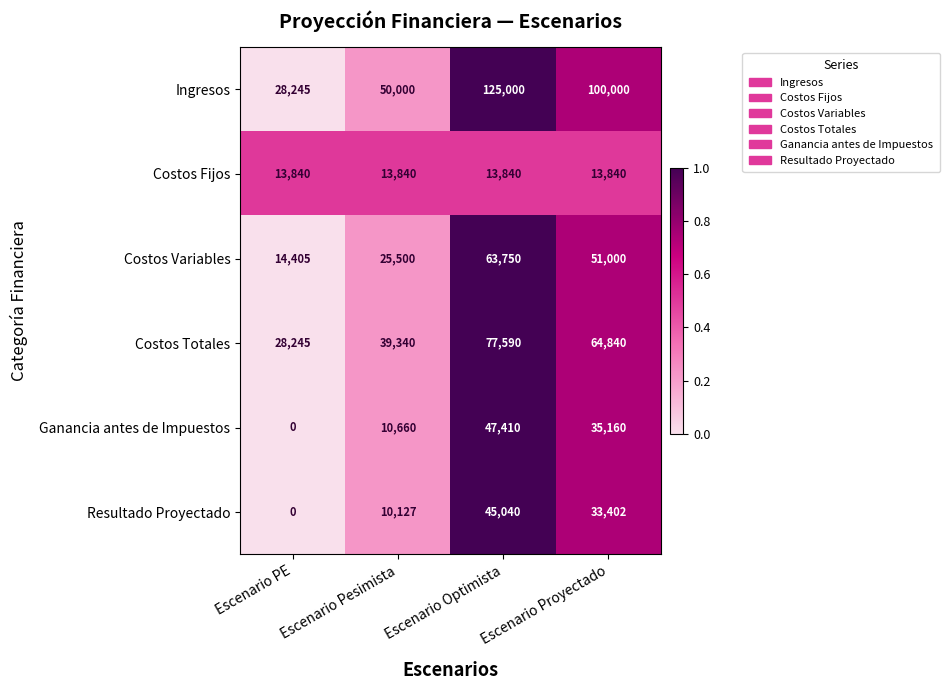

The Costos Variables series shows 25500 at Escenario Pesimista. True or false?

True